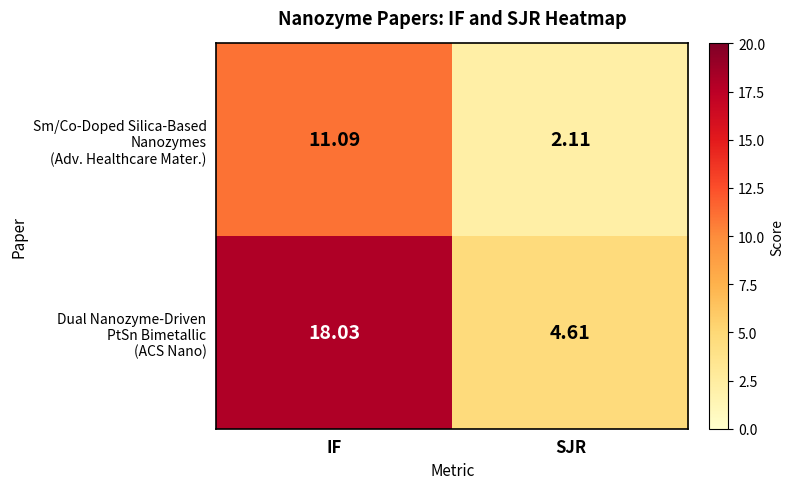

How many distinct data groups are displayed?

2